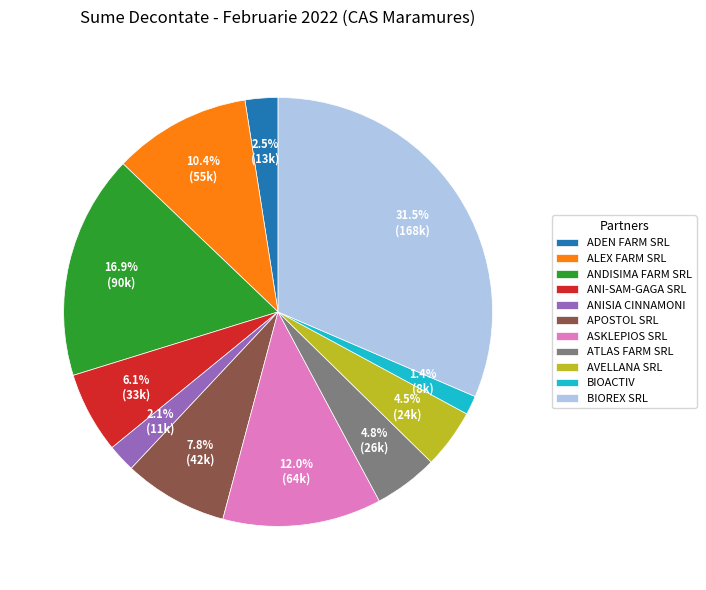

How many segments does this pie chart have?

11